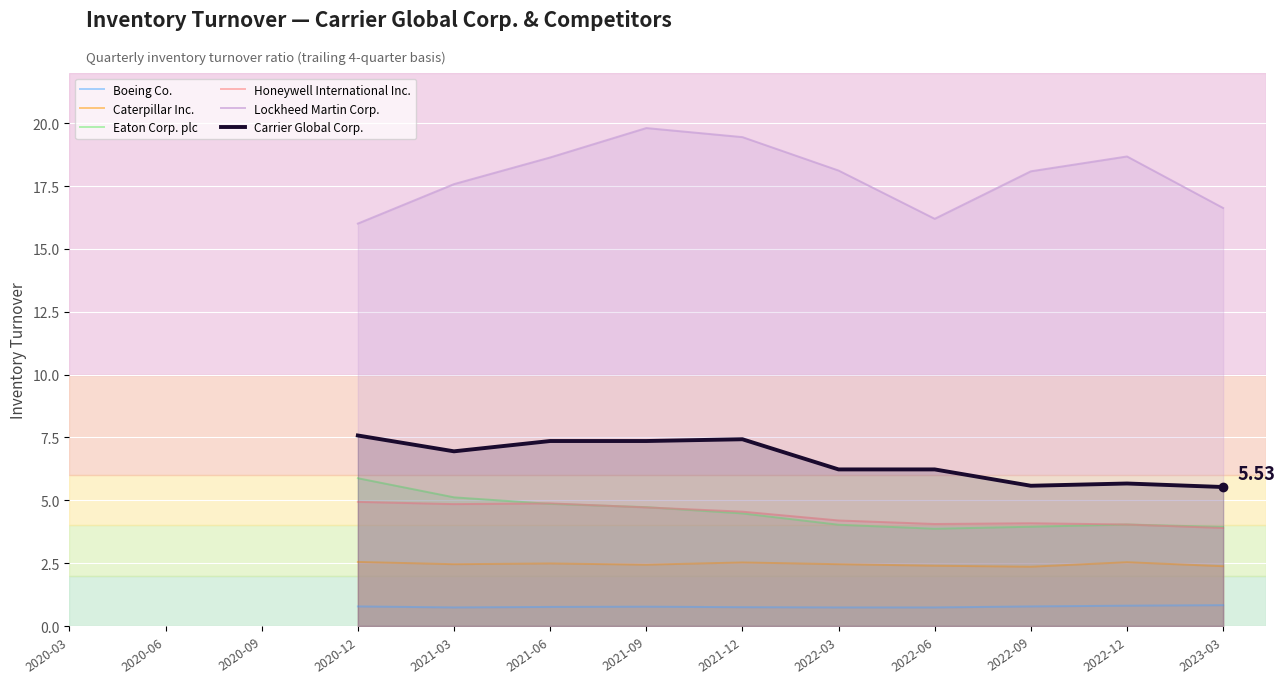

Which series has the largest total across all categories?

Lockheed Martin Corp.